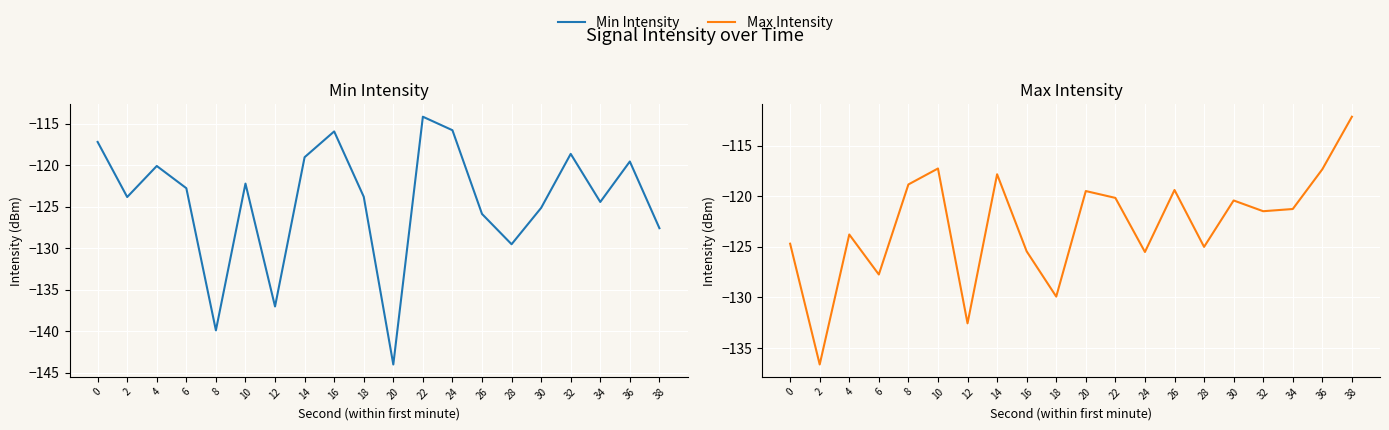

Which series changed the most between 0 and 36?

Max Intensity